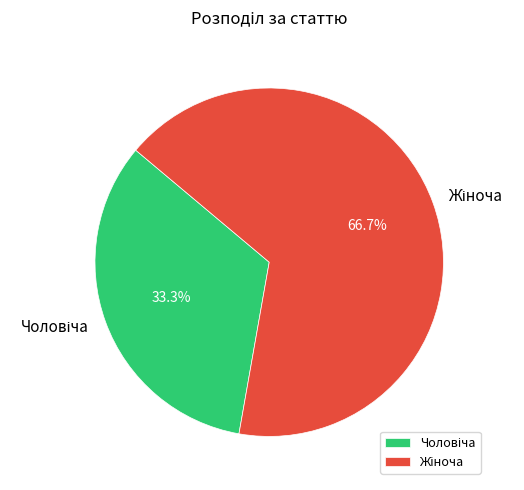

What is the smallest slice in the pie chart?

Чоловіча